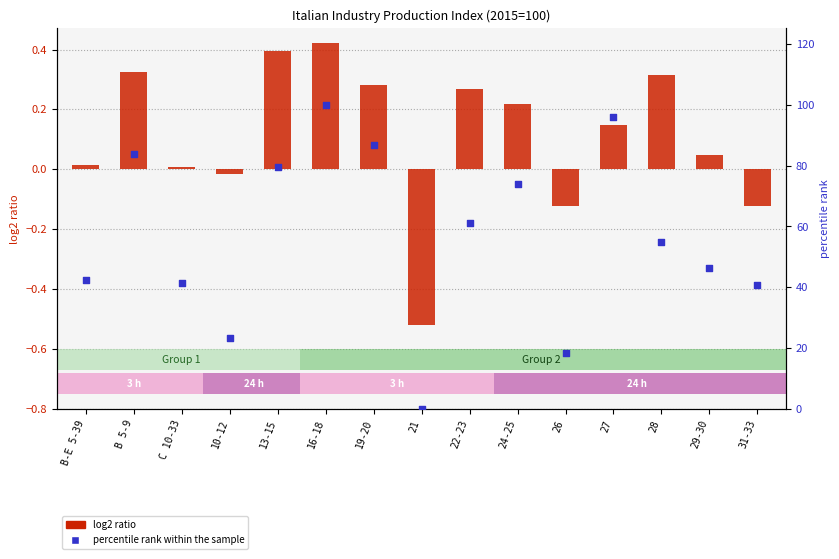

What is the total value across all series at 31-33?

40.8